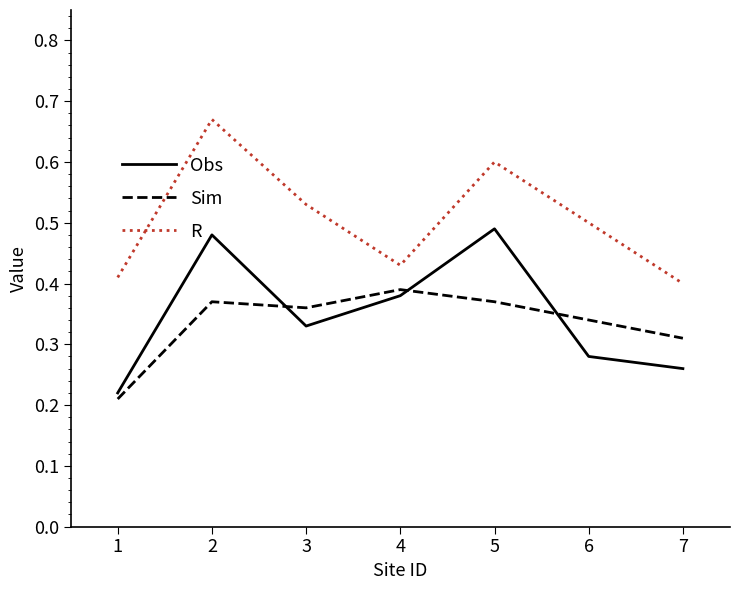

Which series has the largest total across all categories?

R